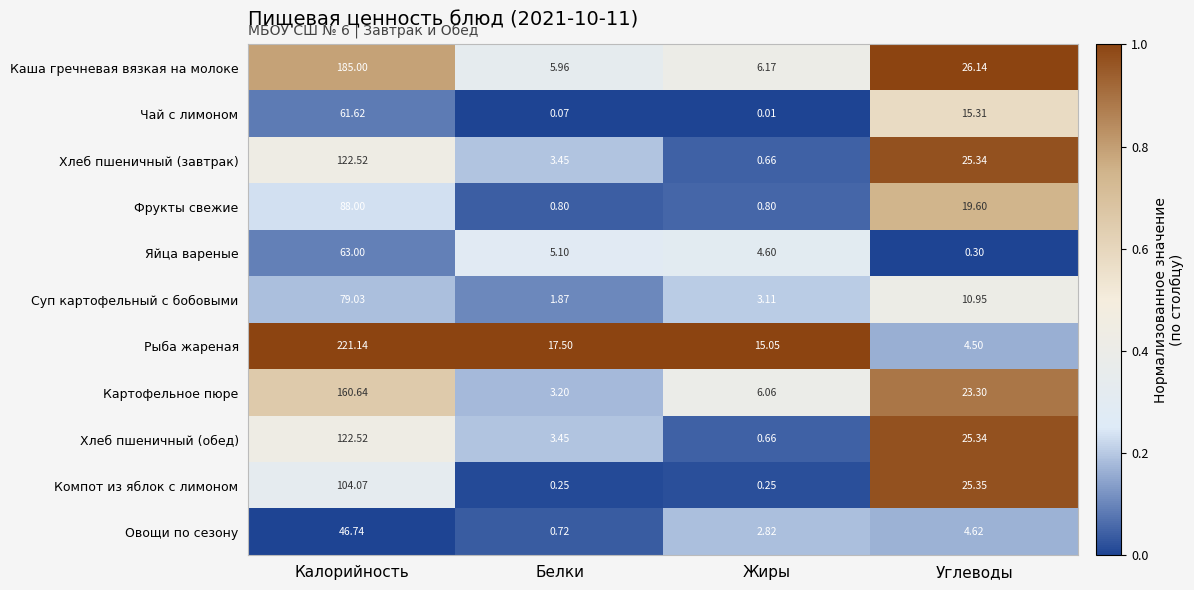

At which category does the chart reach its peak across all series?

Калорийность